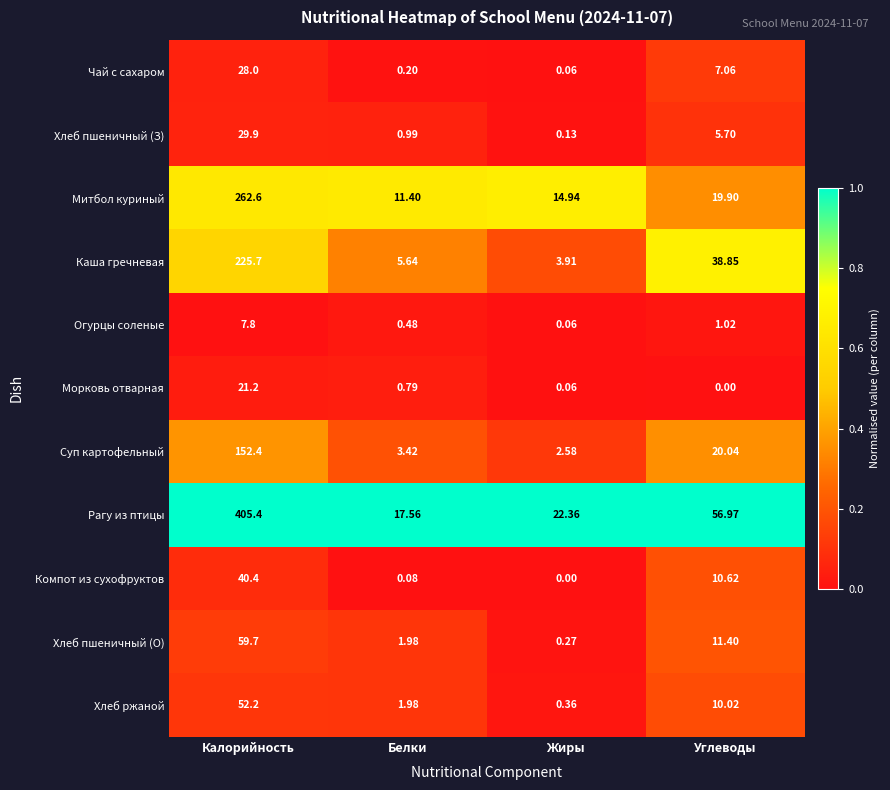

Which series has the largest range (max minus min)?

Рагу из птицы